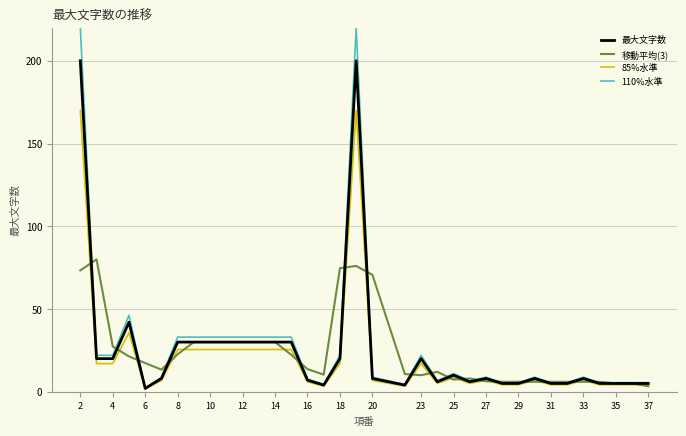

Which series has the widest spread of values?

110%水準